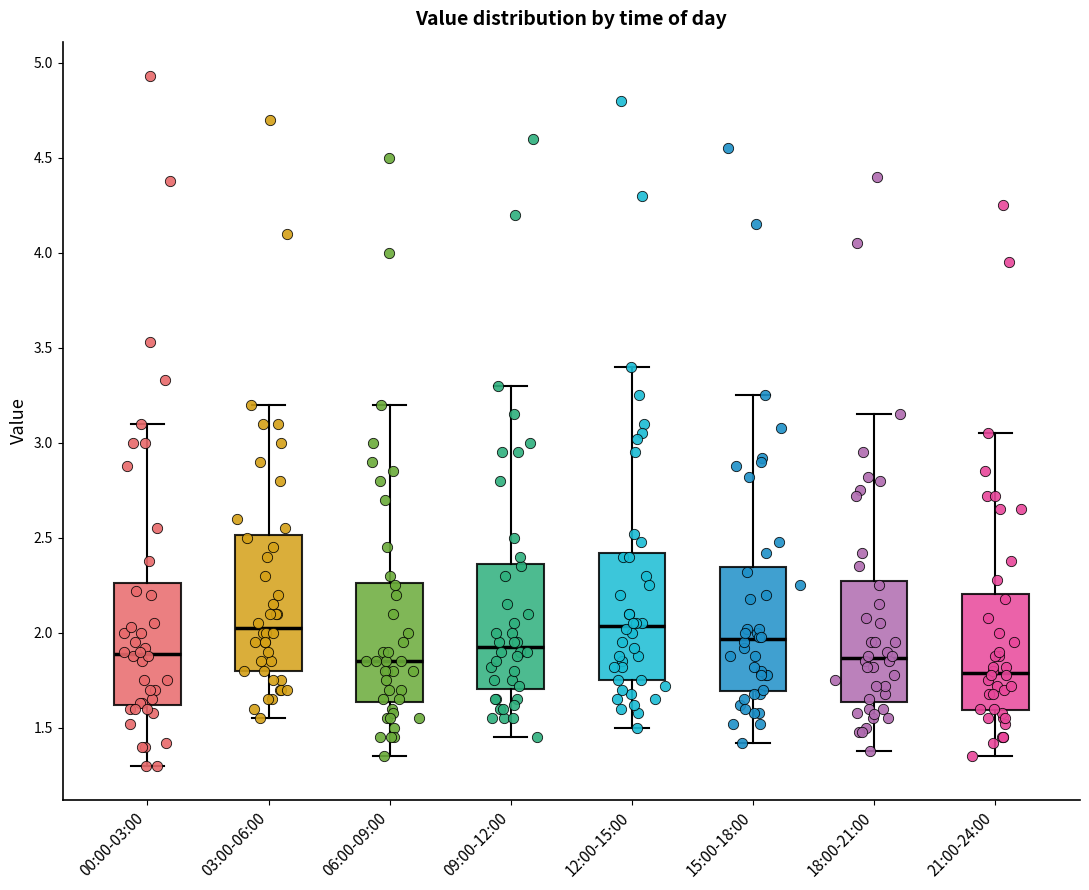

Reading left to right, transcribe this box plot: for each box, give where its median line is, the range the box spans, and where its two whiskers end, as read against the y-axis. The values are not printed on the chart, so give them approximately, as read against the axis.

00:00-03:00: median 1.90, box 1.60 to 2.25, whiskers 1.30 to 3.10
03:00-06:00: median 2.05, box 1.80 to 2.50, whiskers 1.55 to 3.20
06:00-09:00: median 1.85, box 1.65 to 2.25, whiskers 1.35 to 3.20
09:00-12:00: median 1.95, box 1.70 to 2.35, whiskers 1.45 to 3.30
12:00-15:00: median 2.05, box 1.75 to 2.40, whiskers 1.50 to 3.40
15:00-18:00: median 1.95, box 1.70 to 2.35, whiskers 1.40 to 3.25
18:00-21:00: median 1.85, box 1.65 to 2.30, whiskers 1.40 to 3.15
21:00-24:00: median 1.80, box 1.60 to 2.20, whiskers 1.35 to 3.05